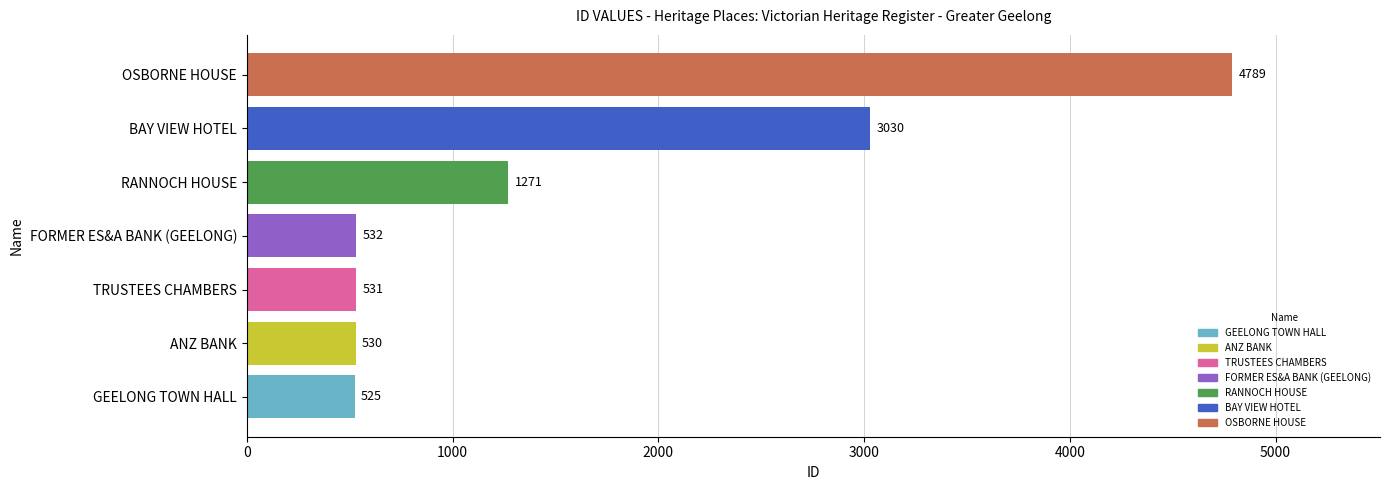

At which label is the value closest to 2657?

BAY VIEW HOTEL